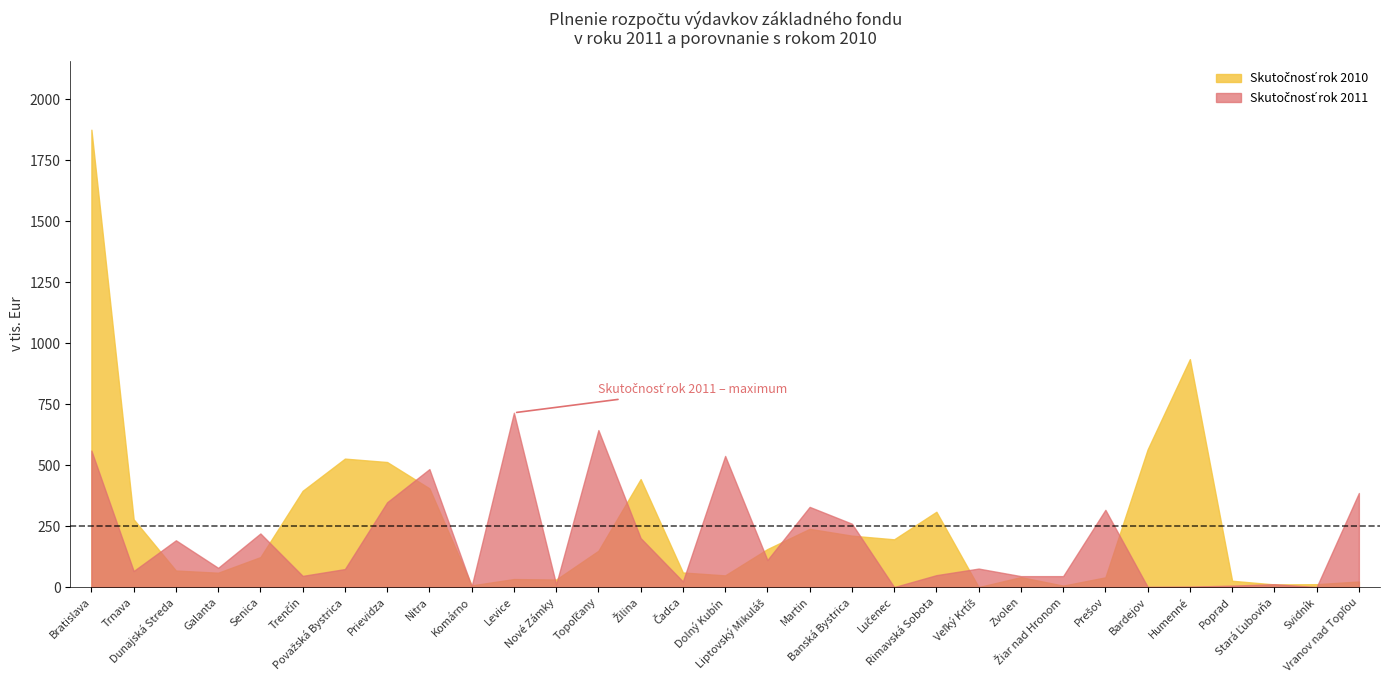

How many interior local valleys does the Skutočnosť rok 2010 series have?

8